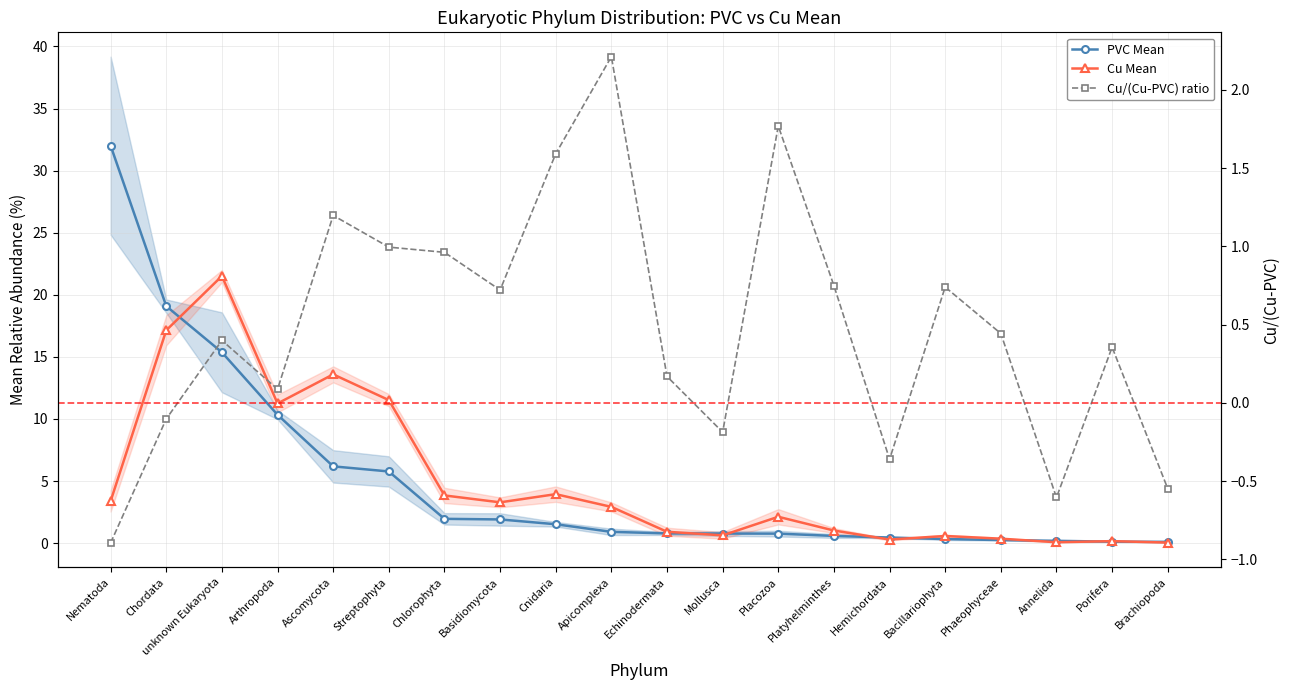

True or false: Cu/(Cu-PVC) ratio has a value of 2.2 at Cnidaria.

False